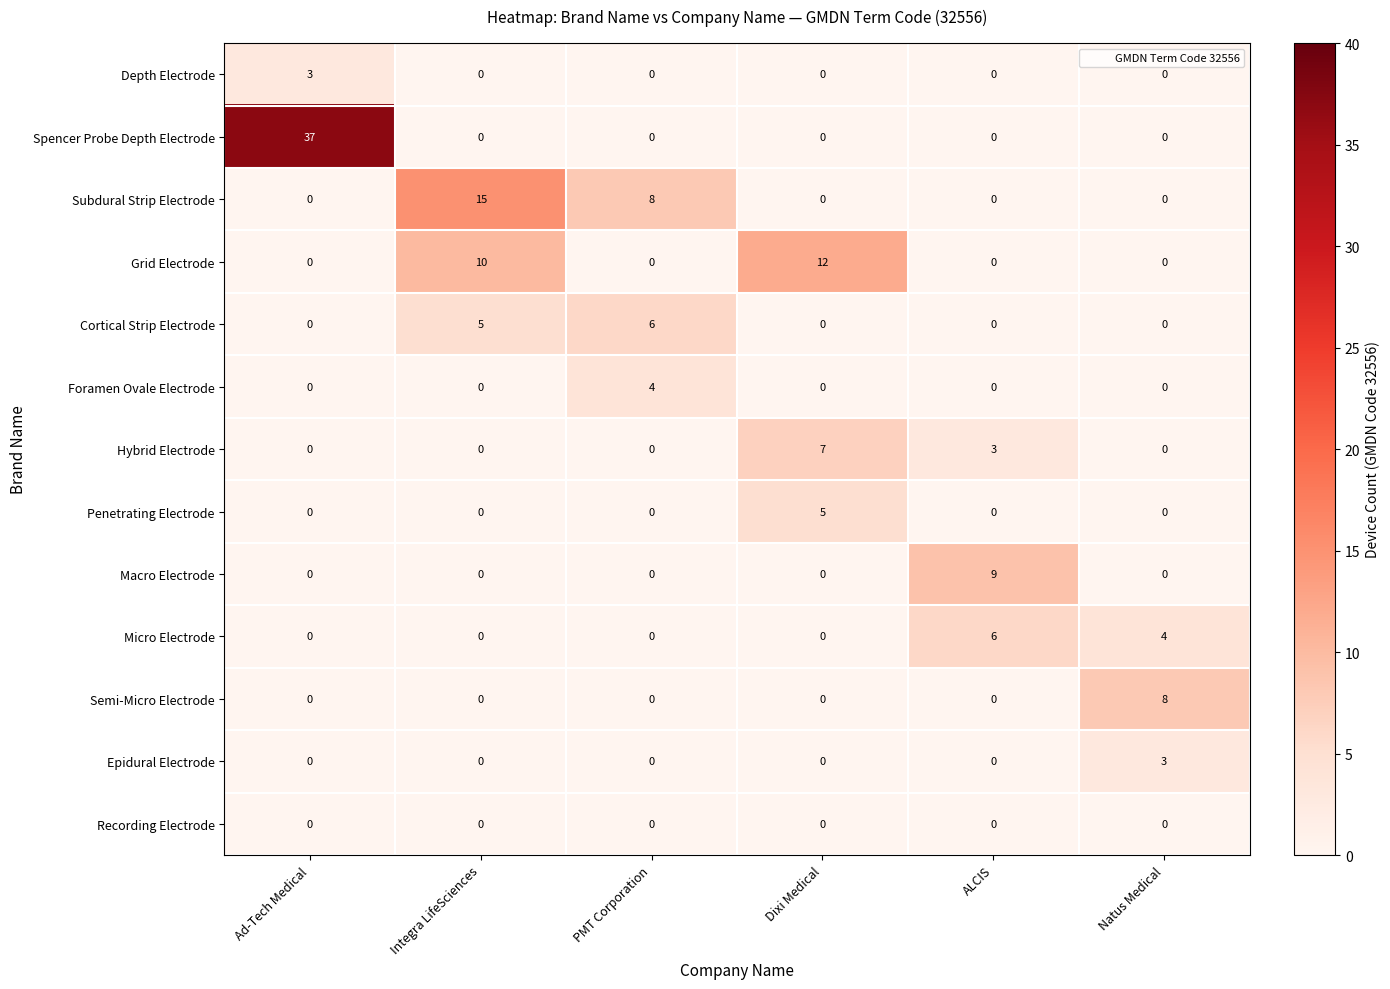

What is the difference between the maximum and second lowest values in the Penetrating Electrode series?

5